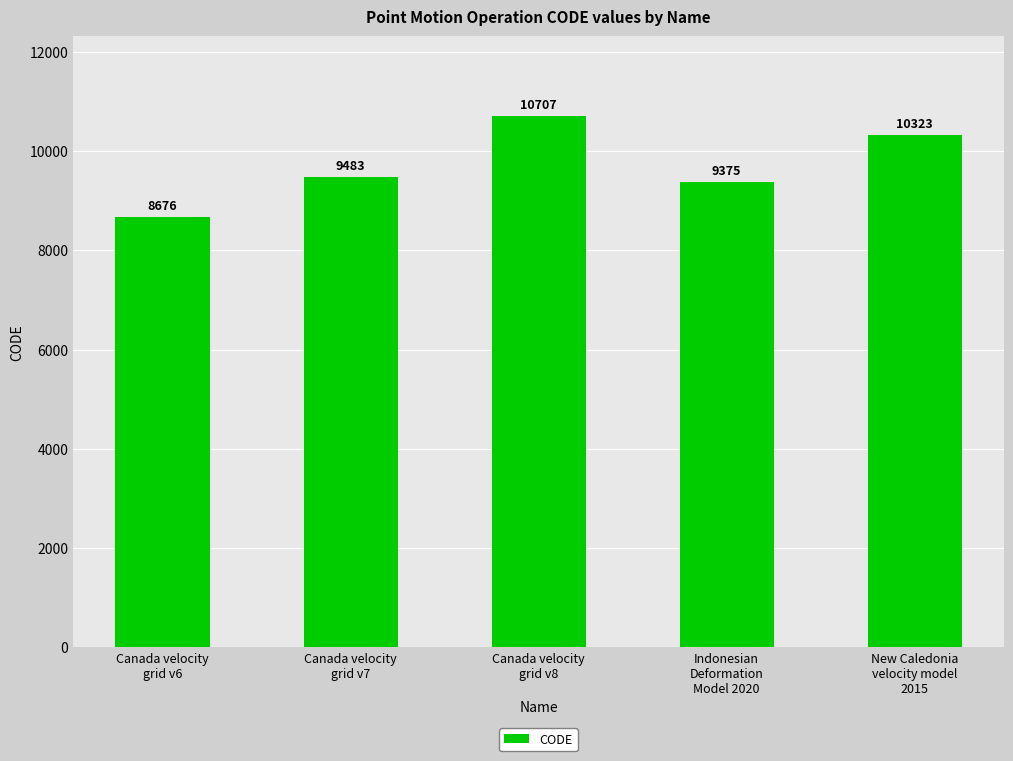

Rank the categories by value from lowest to highest.

Canada velocity
grid v6, Indonesian
Deformation
Model 2020, Canada velocity
grid v7, New Caledonia
velocity model
2015, Canada velocity
grid v8